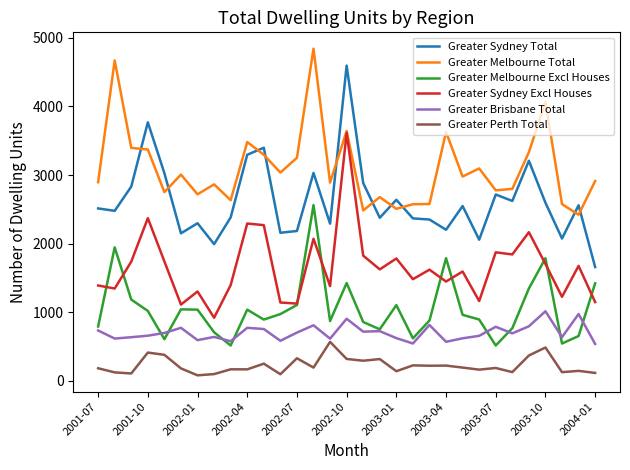

What is the average value of the Greater Sydney Excl Houses series?

1657